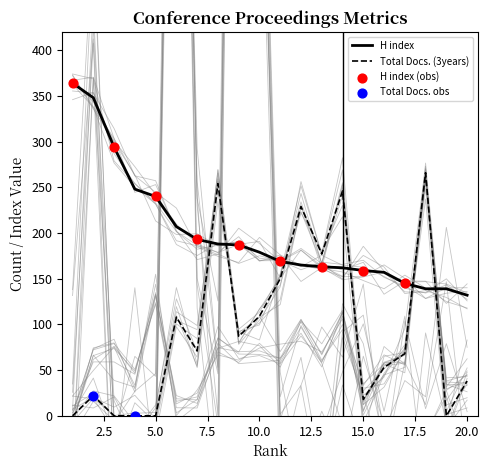

Is the value of Total Docs. (3years) at 14 greater than the value of Citable Docs. (3years) at 4?

Yes